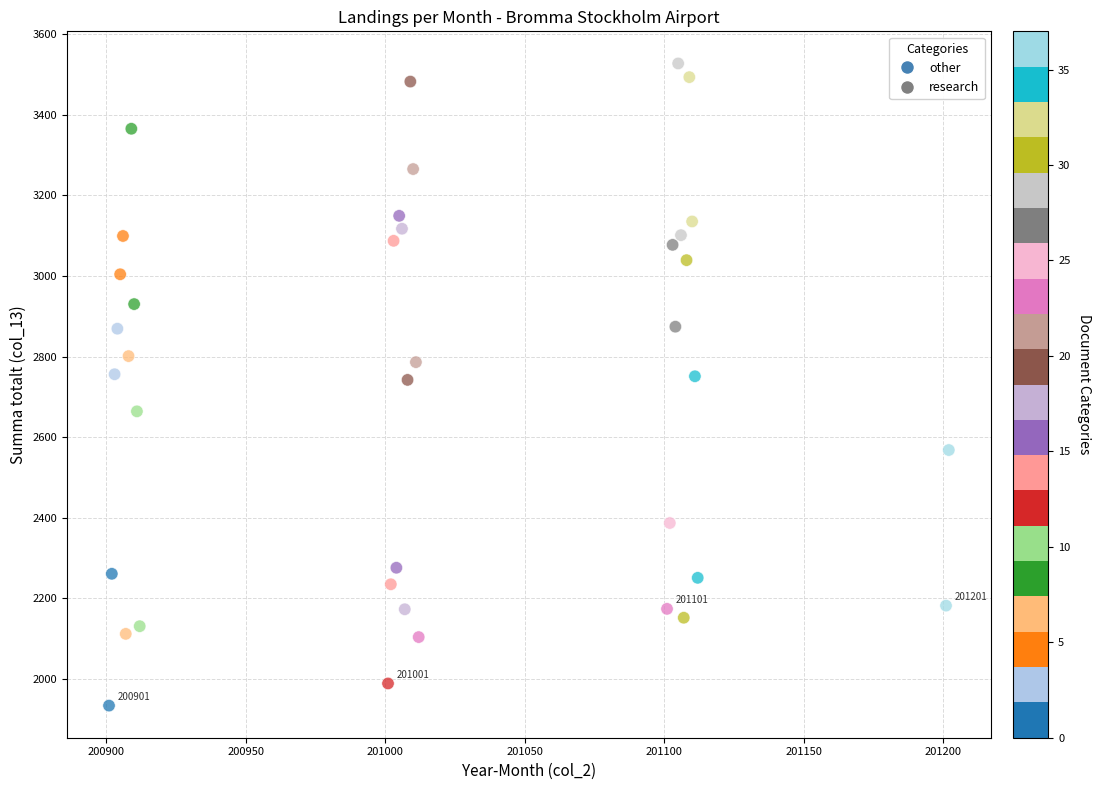

What is the range of X values (max minus min)?

301